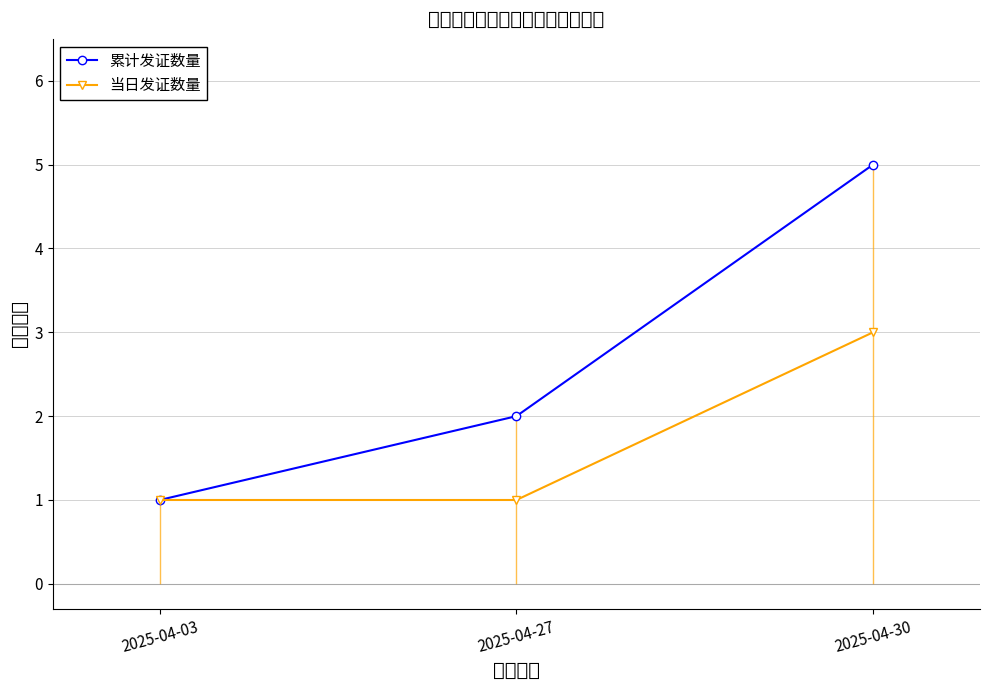

What value does the 累计发证数量 series have at 2025-04-27?

2